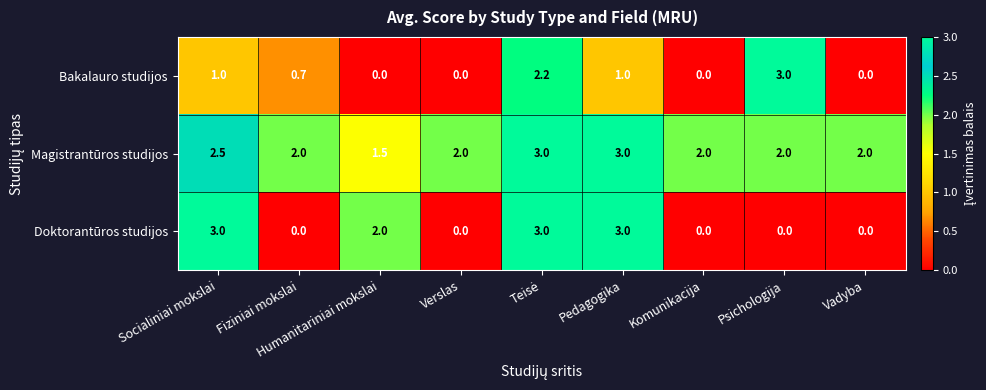

What is the greatest value displayed?

3.0